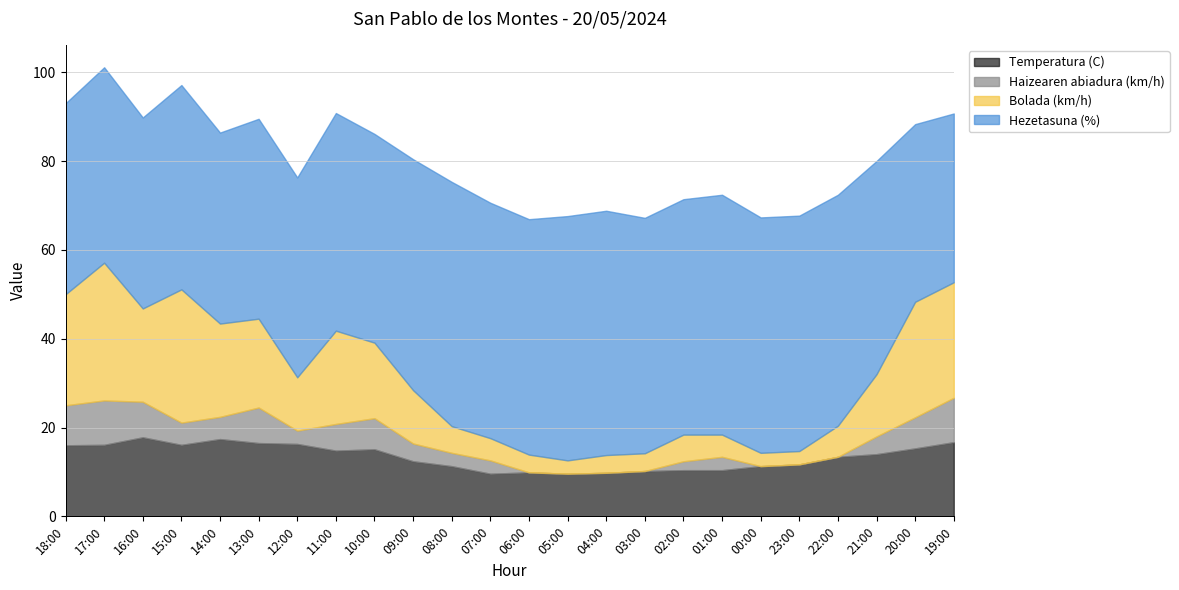

True or false: Temperatura (C) and Haizearen abiadura (km/h) intersect in this chart.

False